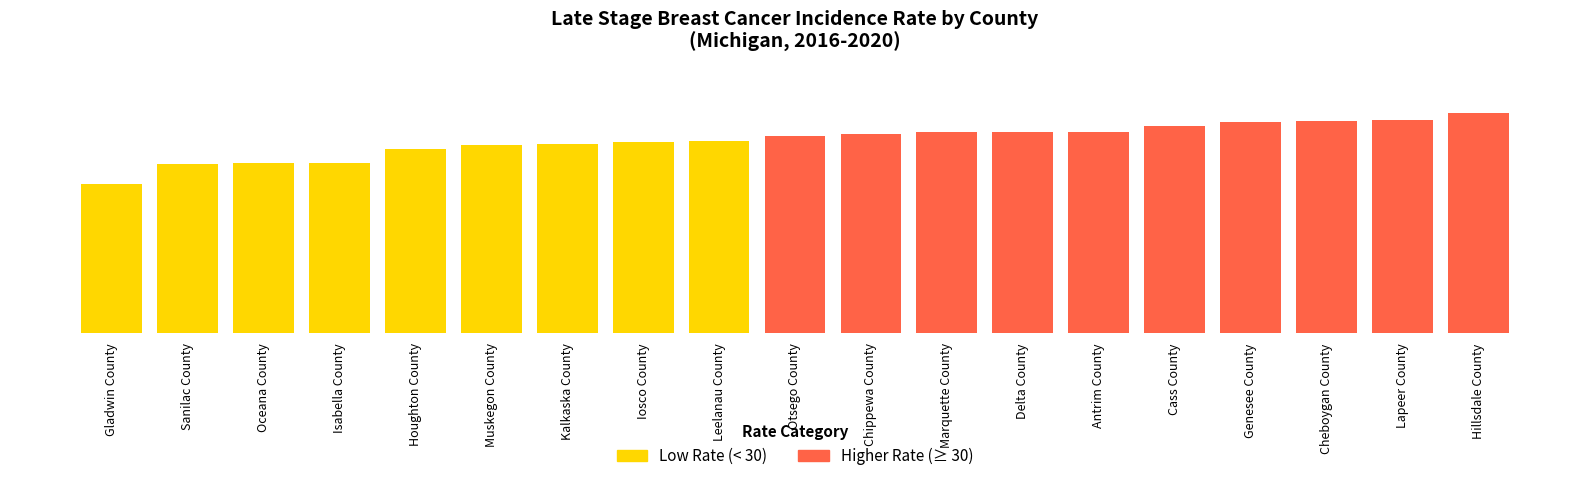

How many bars are there in total?

19